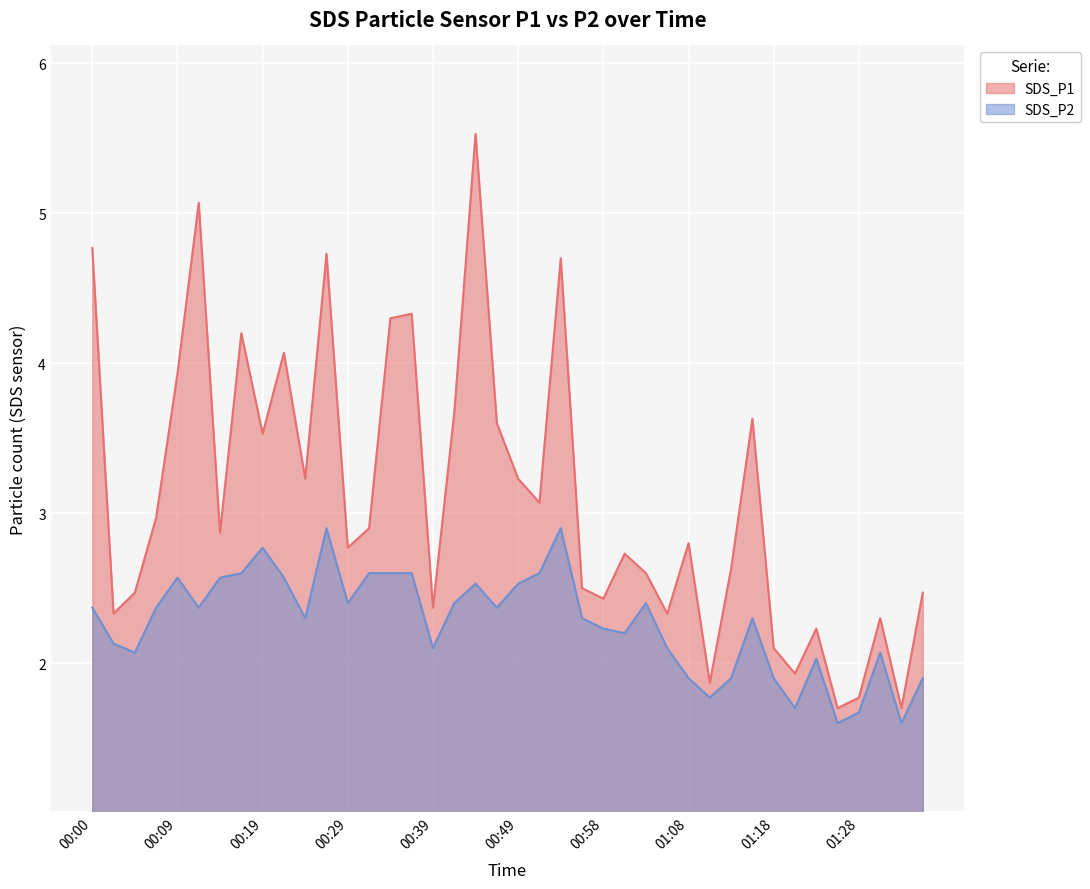

How many categories are shown in the chart?

40